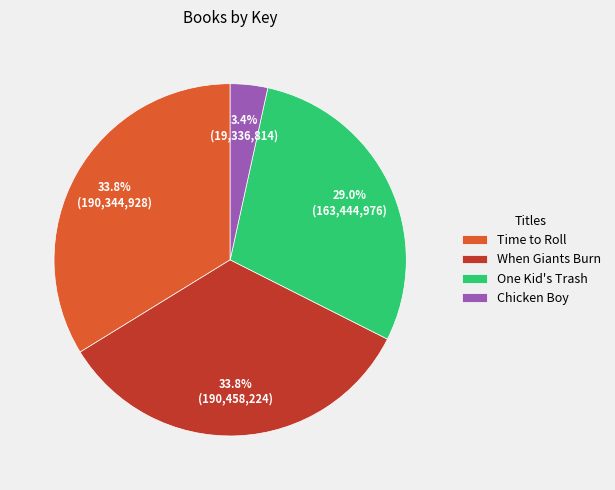

To the nearest percent, what portion does Time to Roll represent?

34%